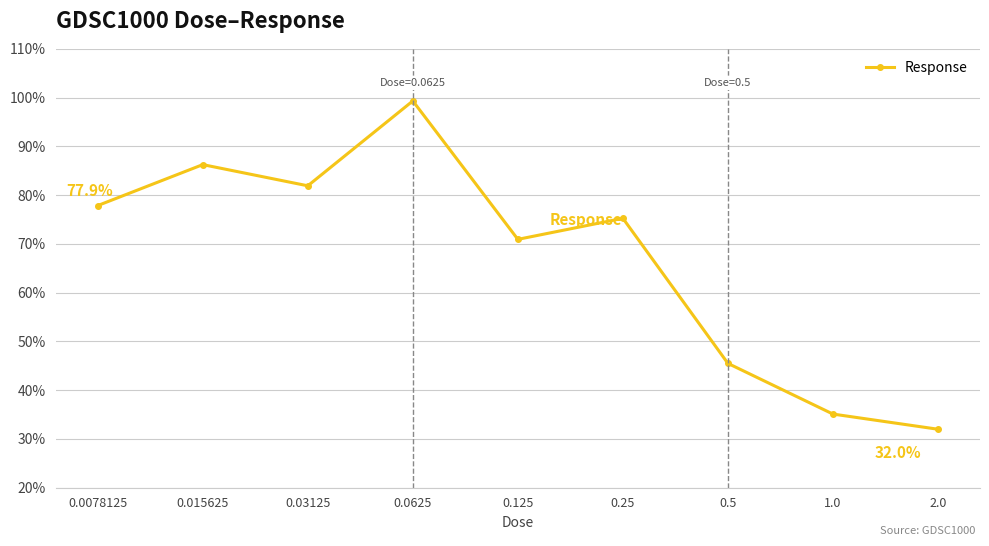

Is it true that the value at 0.015625 is 86.3?

True